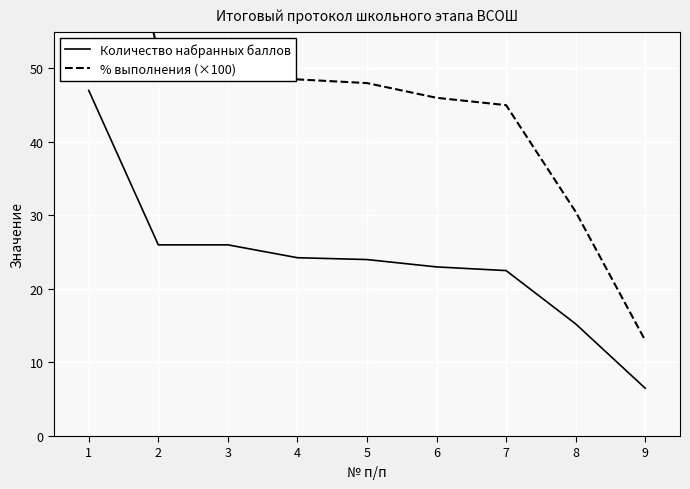

Reading right to left, what are all the values shown in this chart?

Количество набранных баллов: 6.5	15.2	22.5	23.0	24.0	24.2	26.0	26.0	47.0
% выполнения (×100): 13.0	30.5	45.0	46.0	48.0	48.5	52.0	52.0	94.0